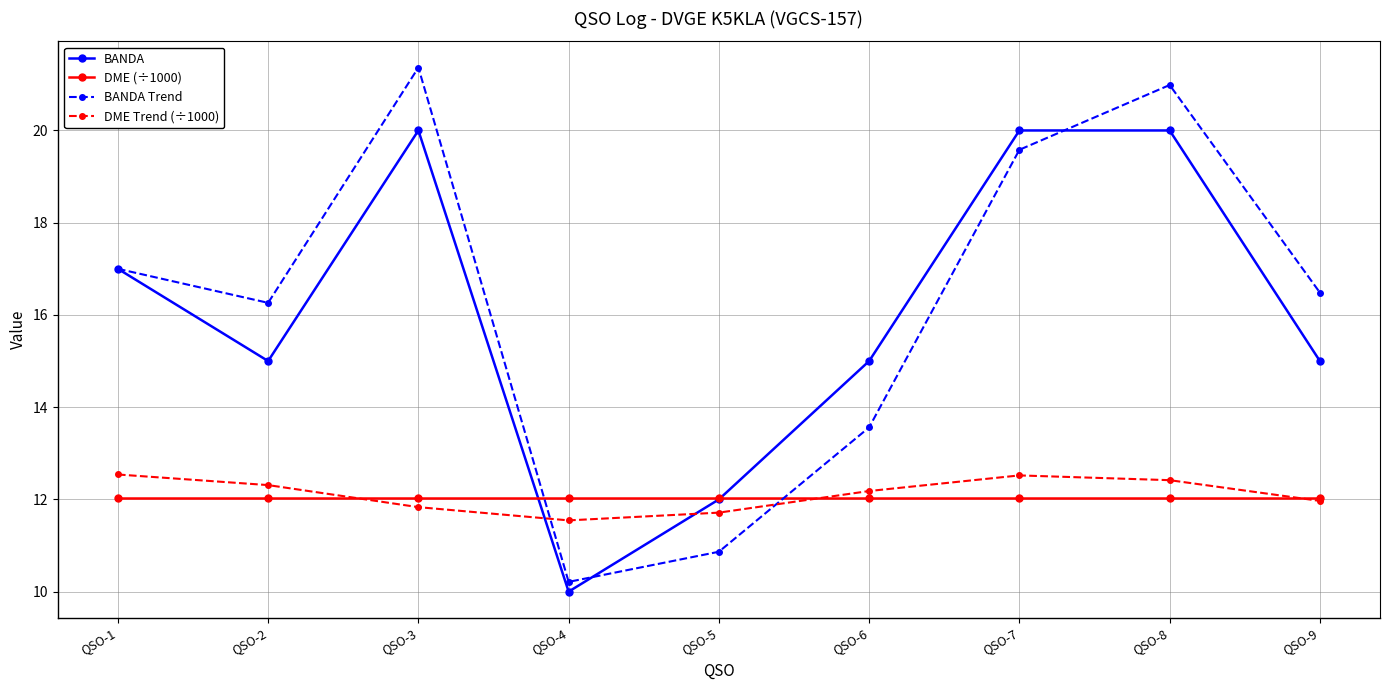

Where is BANDA Trend nearest to the value 15?

QSO-2